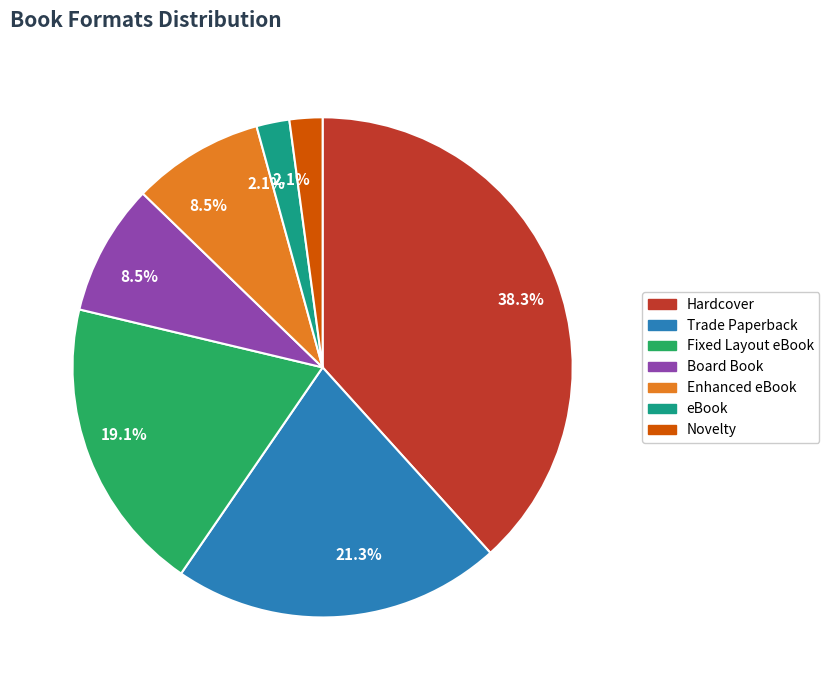

Which slice is the largest?

Hardcover